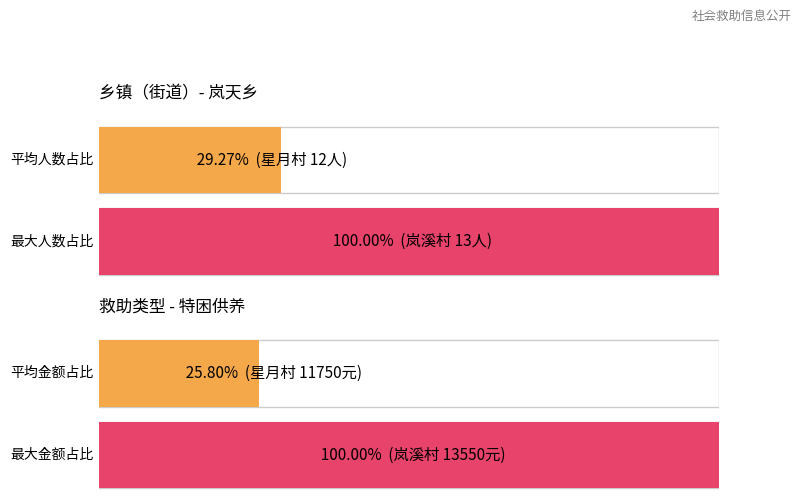

At how many categories does at least one series exceed 1?

4